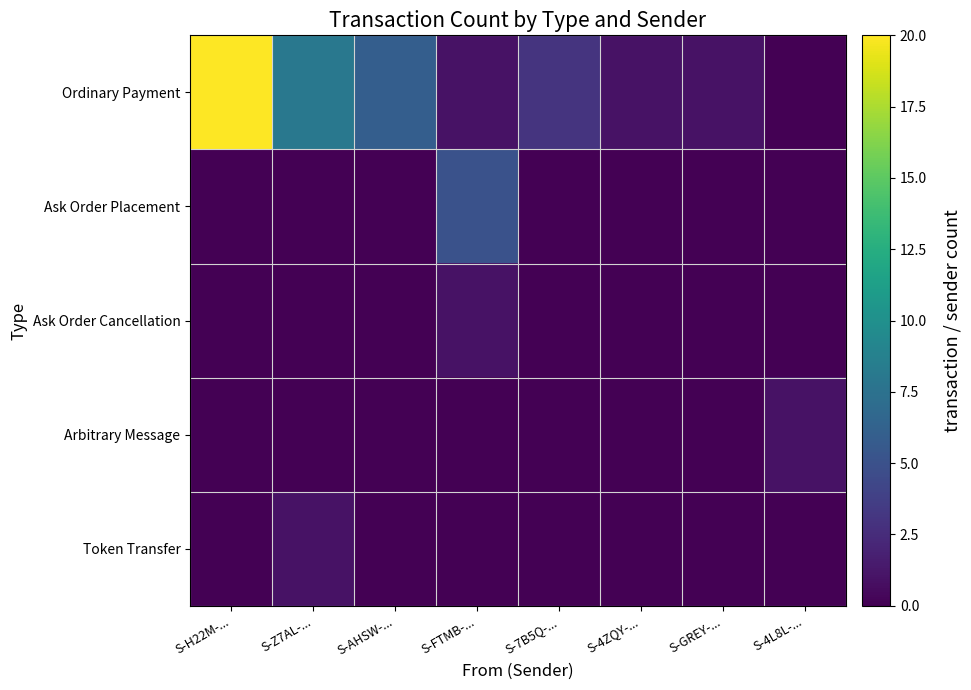

What is the difference between the highest and lowest values at S-H22M-...?

20